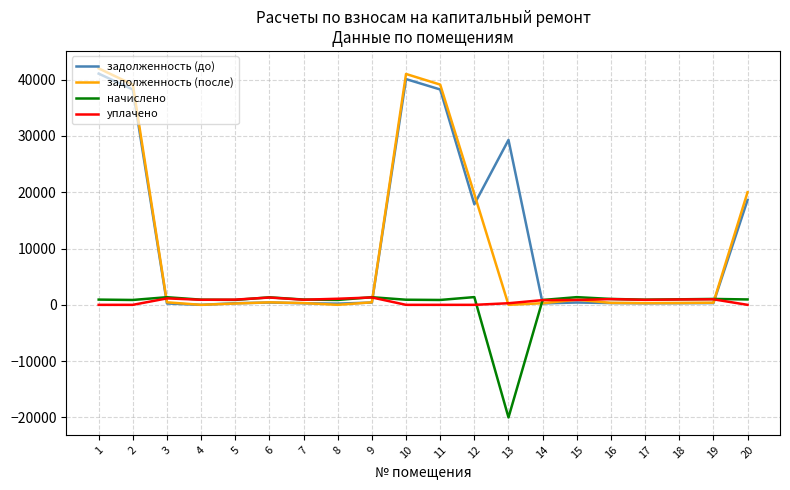

Count the number of categories in the chart.

20